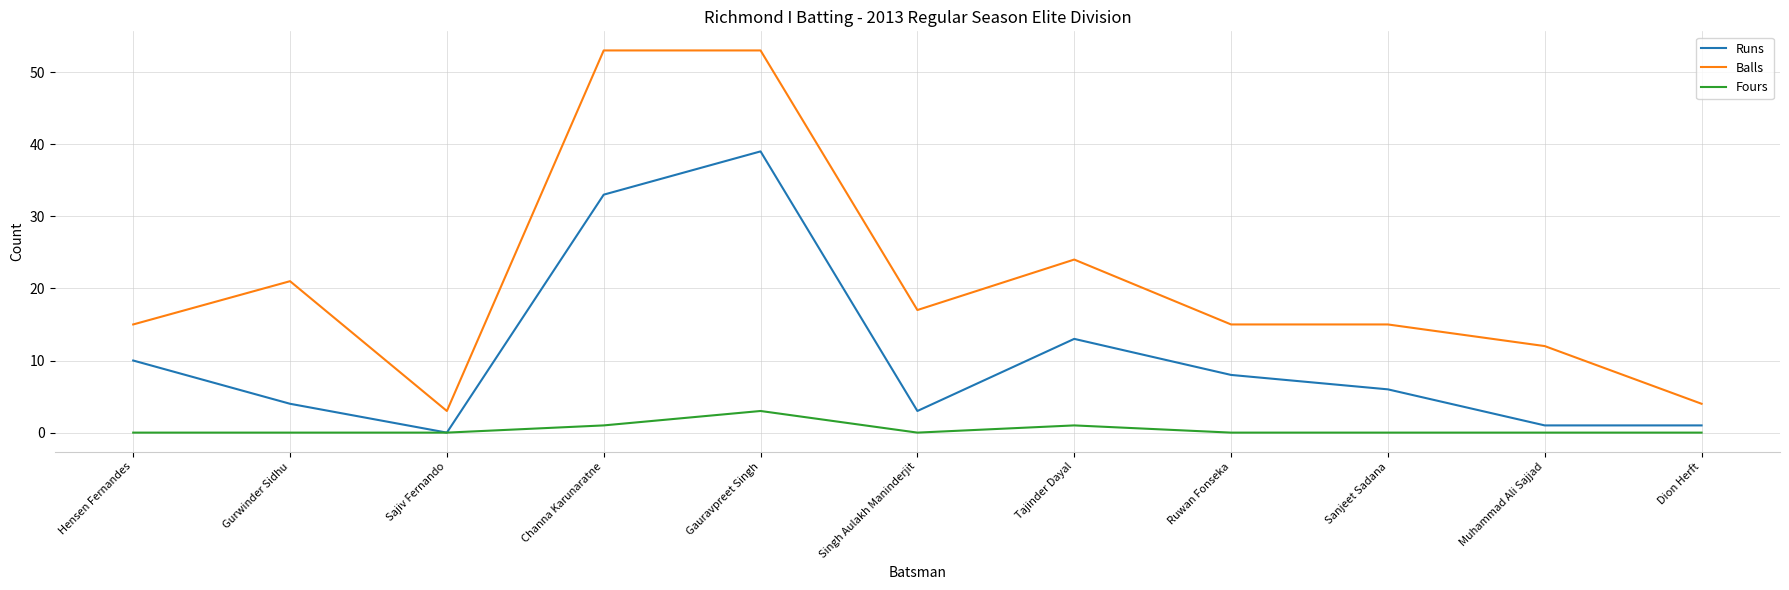

What is the total value across all series at Ruwan Fonseka?

23